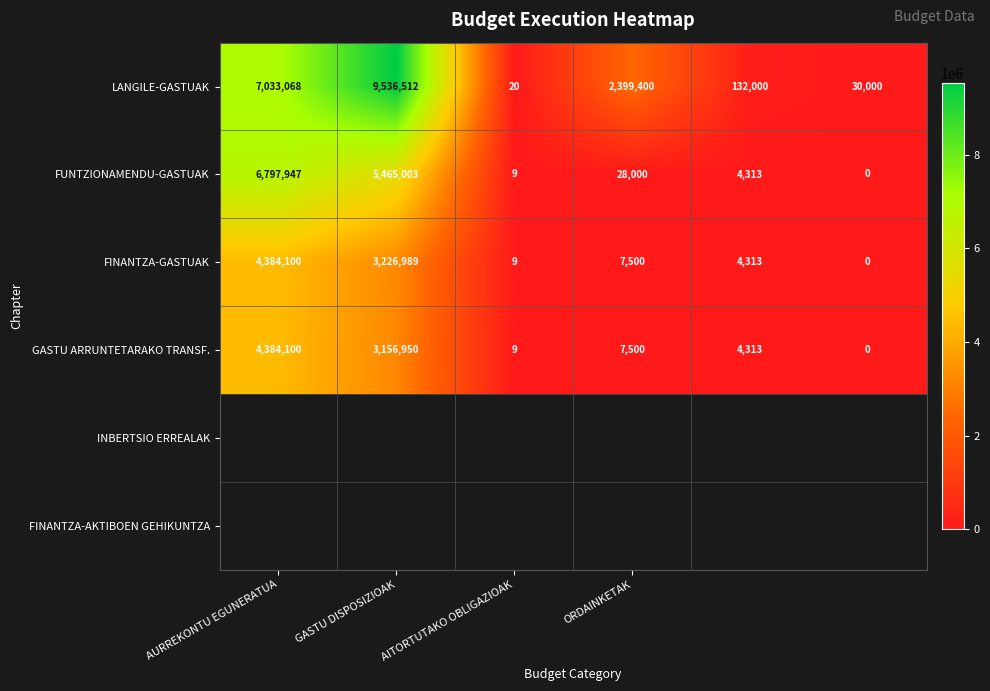

At how many categories does at least one series exceed 6403297?

2